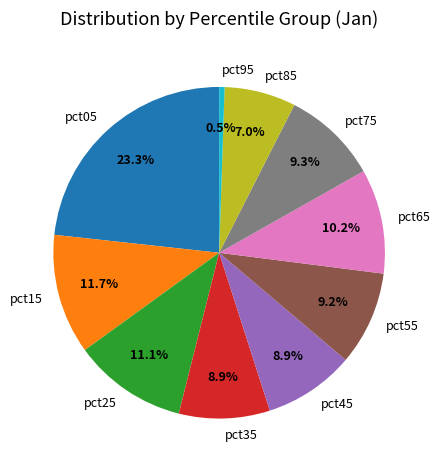

Which slice is the largest?

pct05